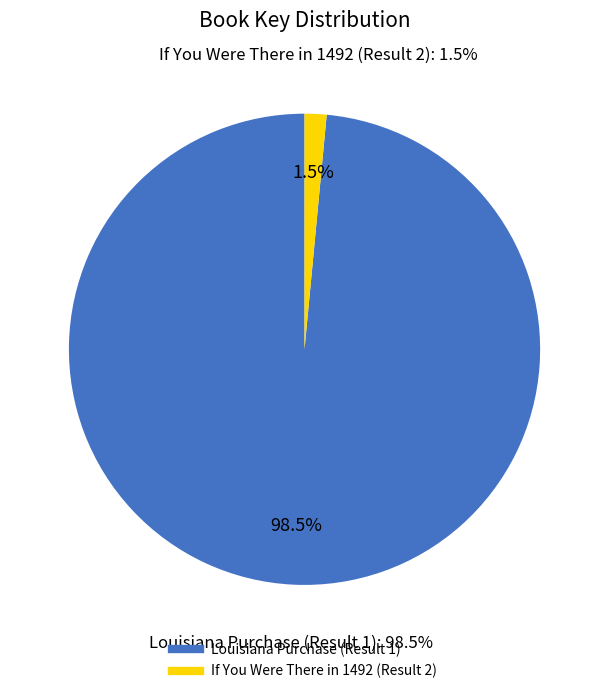

To the nearest percent, what is the difference between the largest and smallest slice percentages?

97%